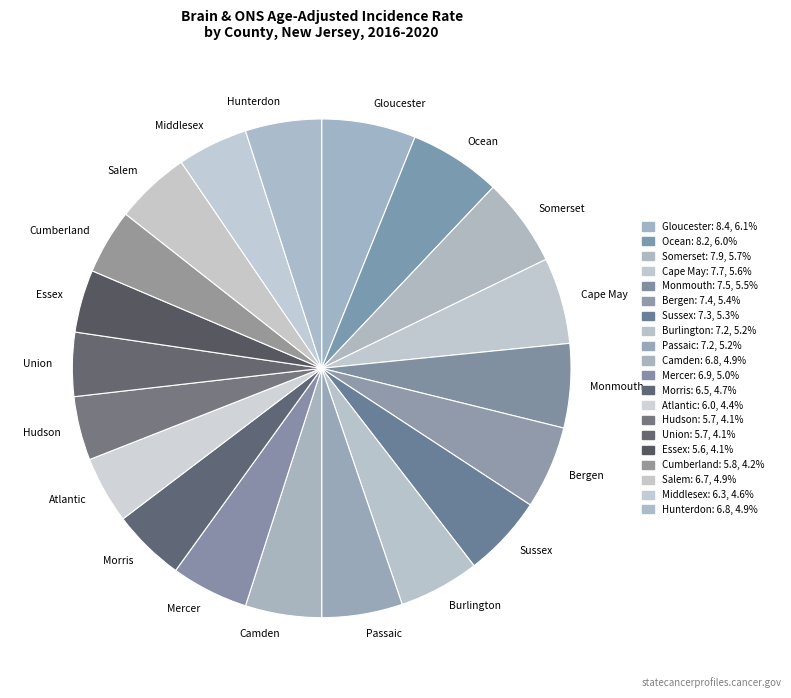

Is the sum of Monmouth and Salem greater than half?

No